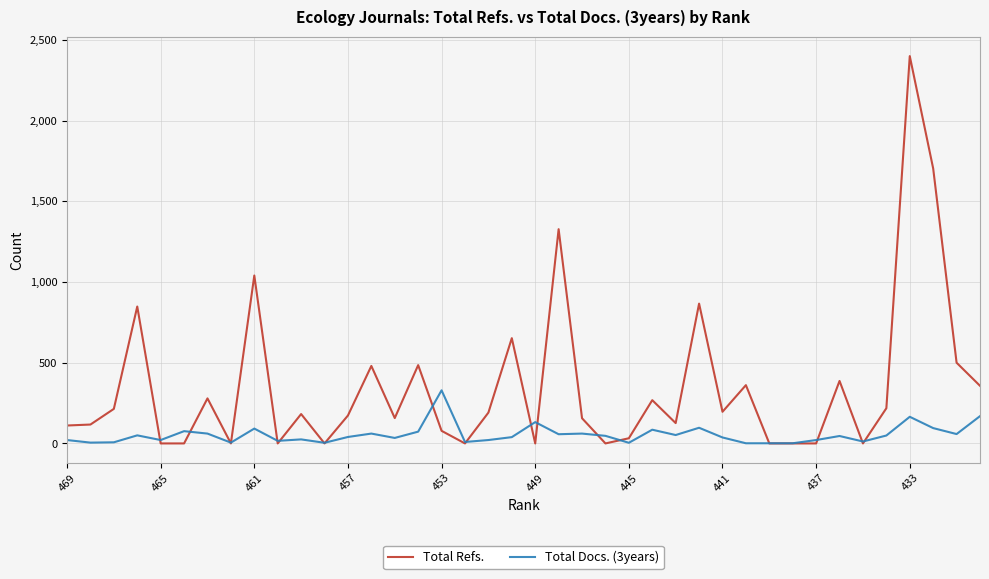

Which series has the widest spread of values?

Total Refs.